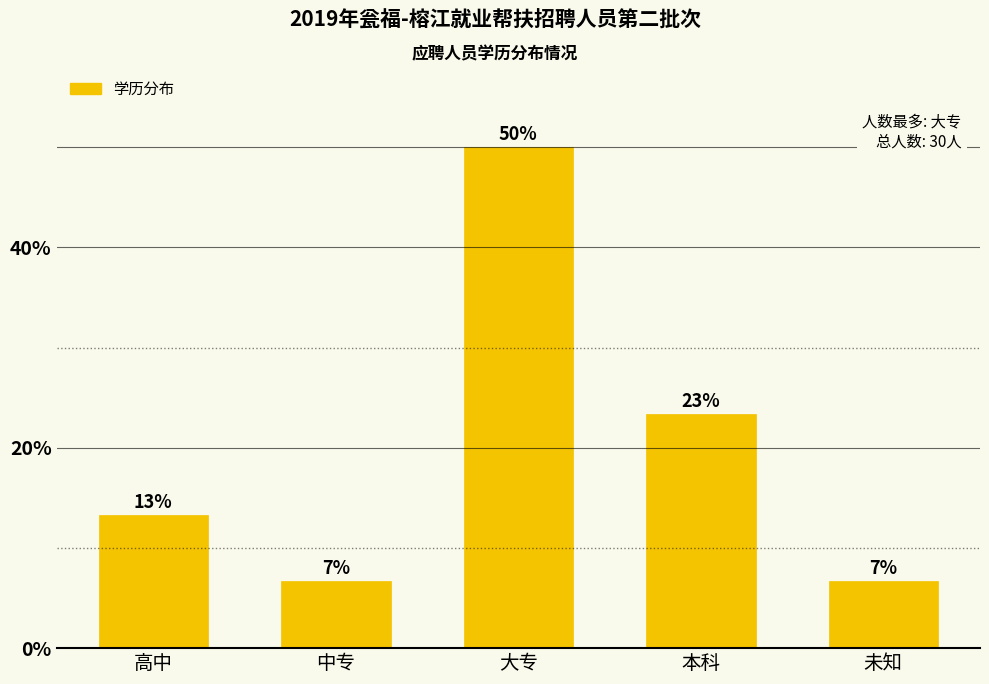

Are the bars horizontal?

No